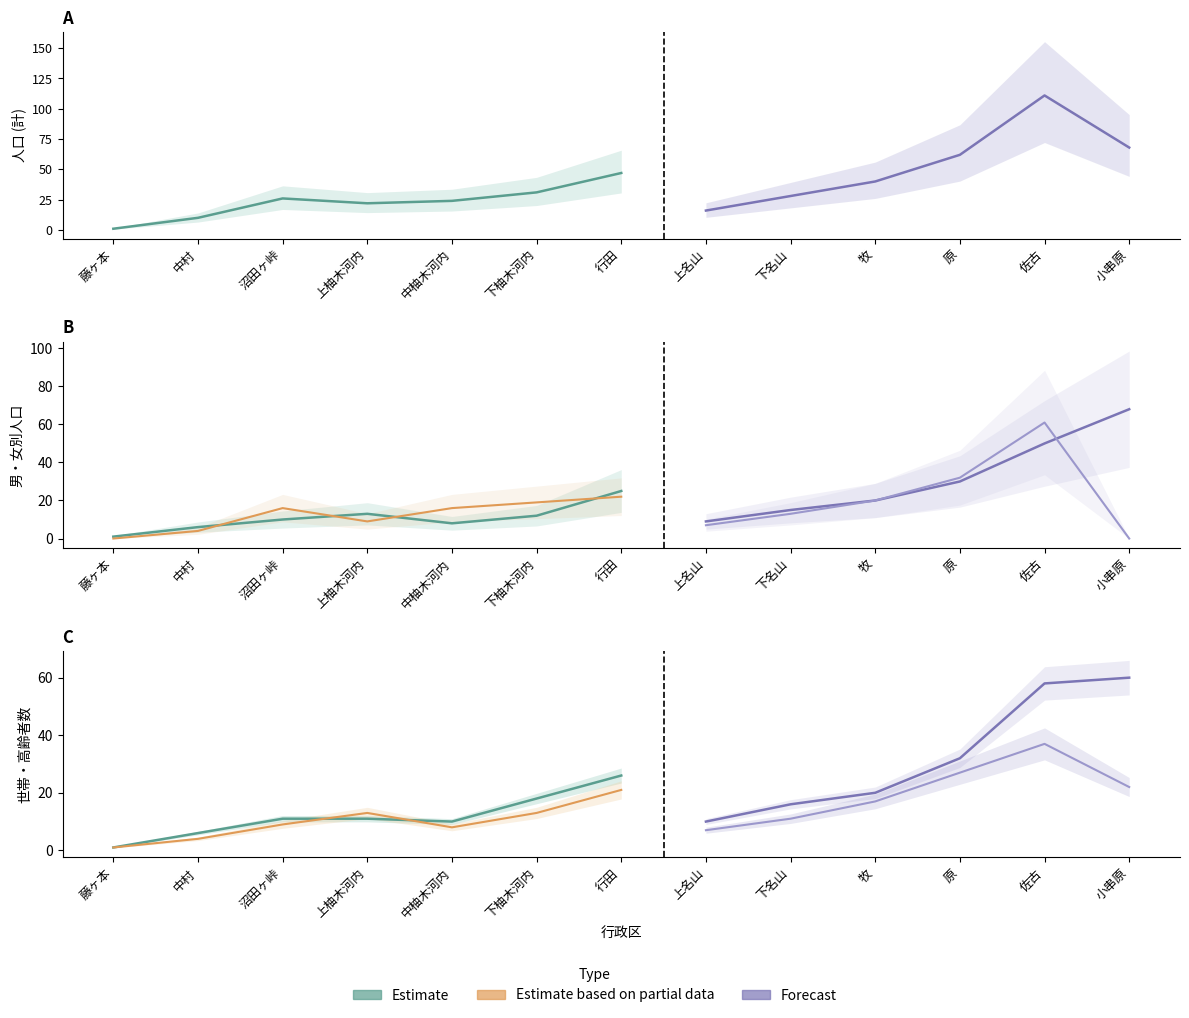

True or false: 70歳以上 (計) and 世帯数 cross at least once.

False